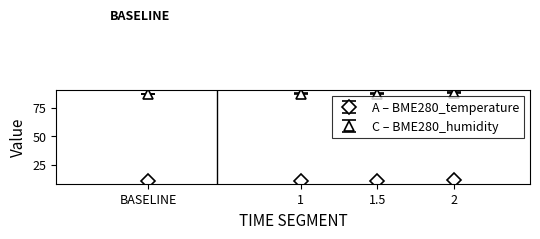

True or false: C – BME280_humidity and A – BME280_temperature cross at least once.

False